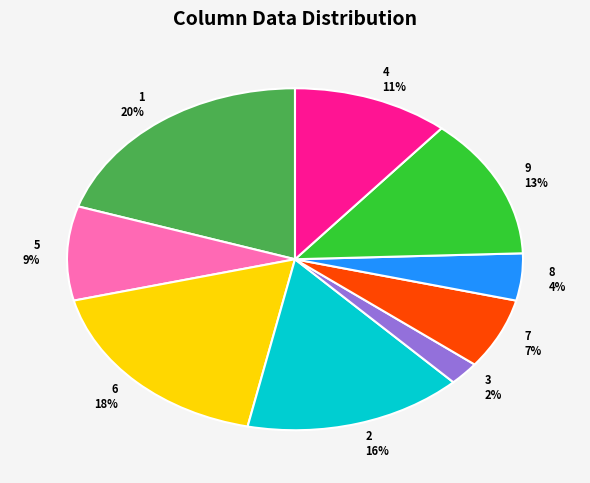

Is it true that 6 is 3% of the pie?

False